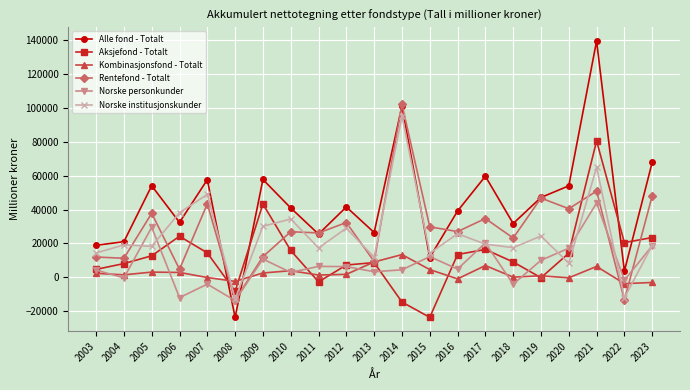

True or false: Kombinasjonsfond - Totalt has more than 1 interior local peaks.

True